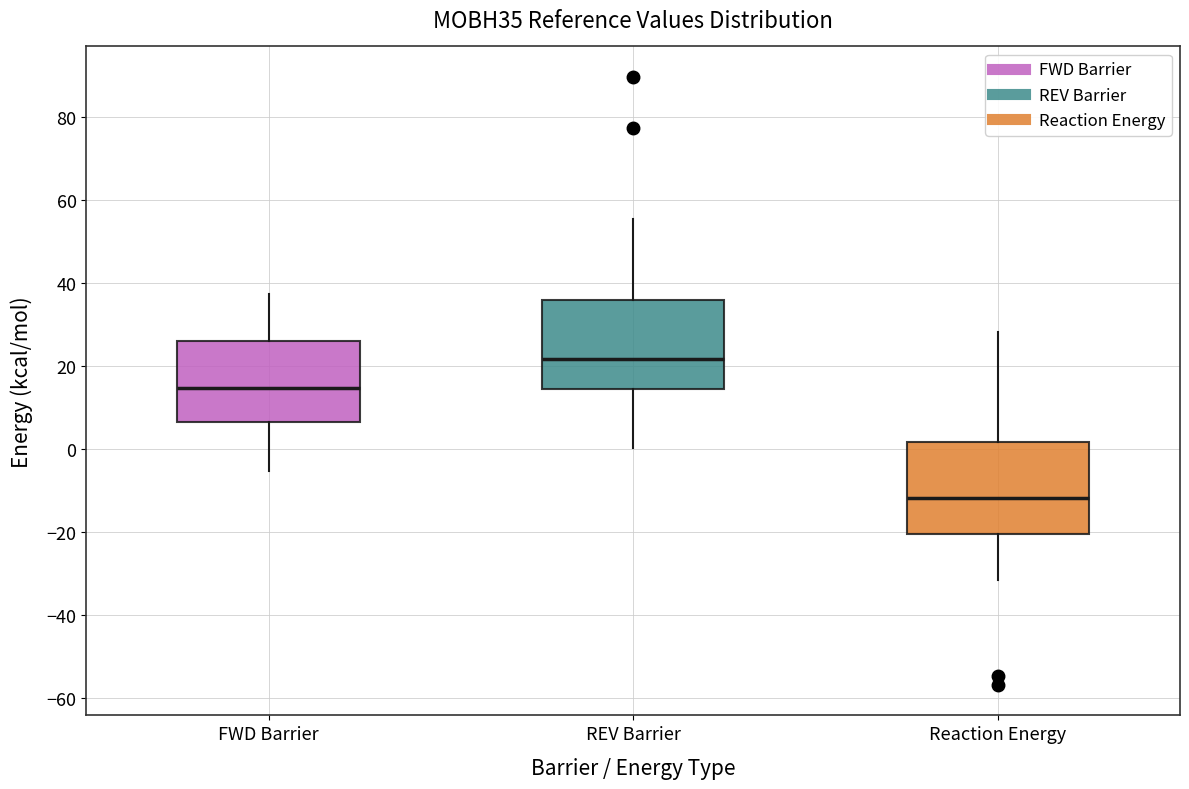

Which box has the lowest median line?

Reaction Energy